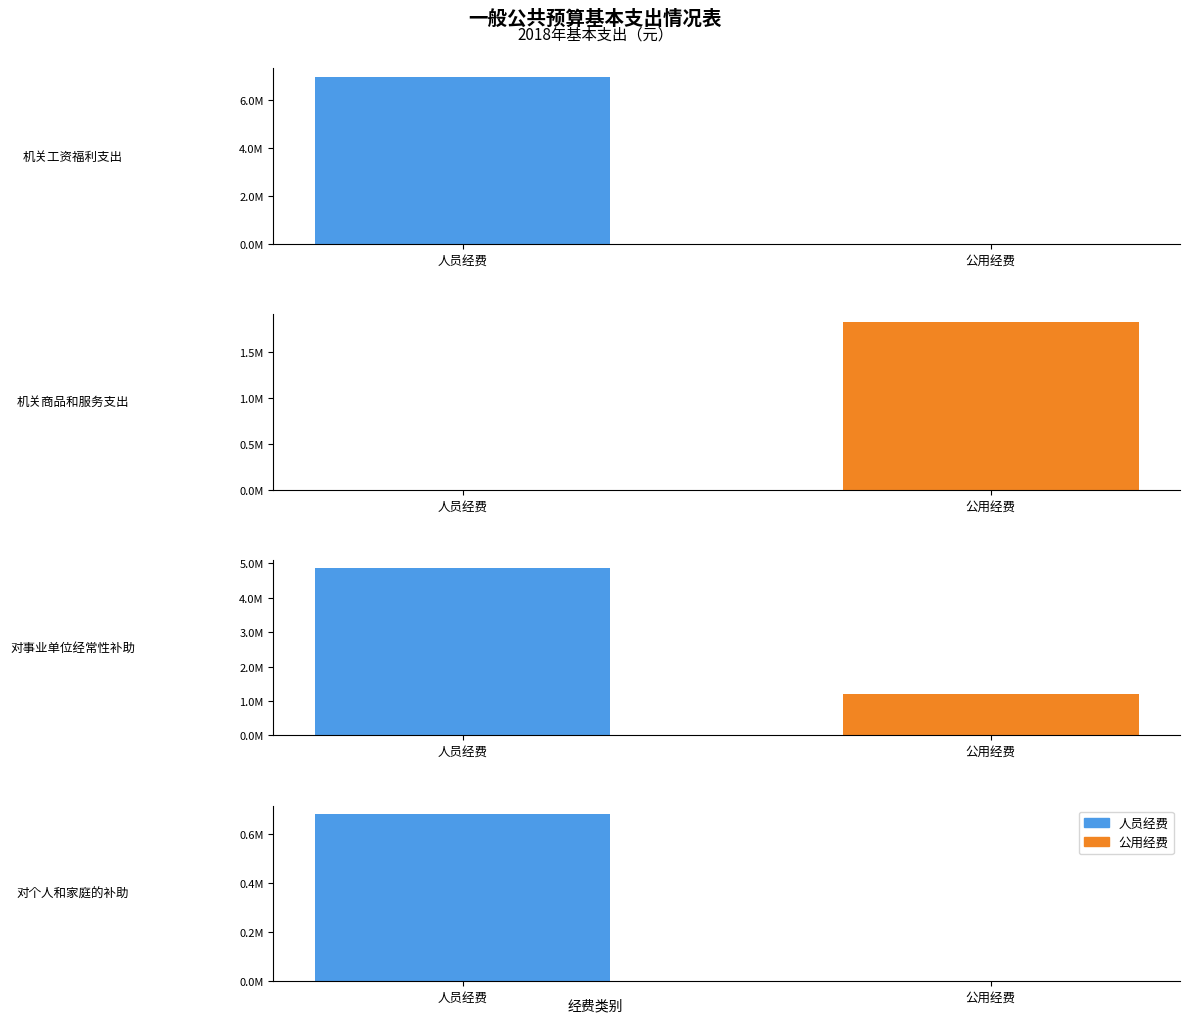

Is it true that 人员经费 equals 681080.6 at 对个人和家庭的补助?

True